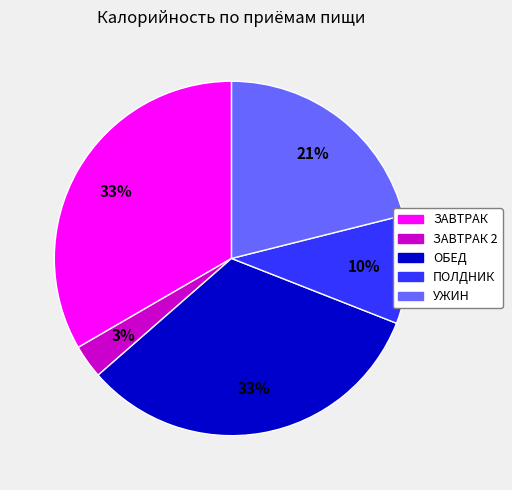

To the nearest percent, what is the difference between the largest and smallest slice percentages?

30%